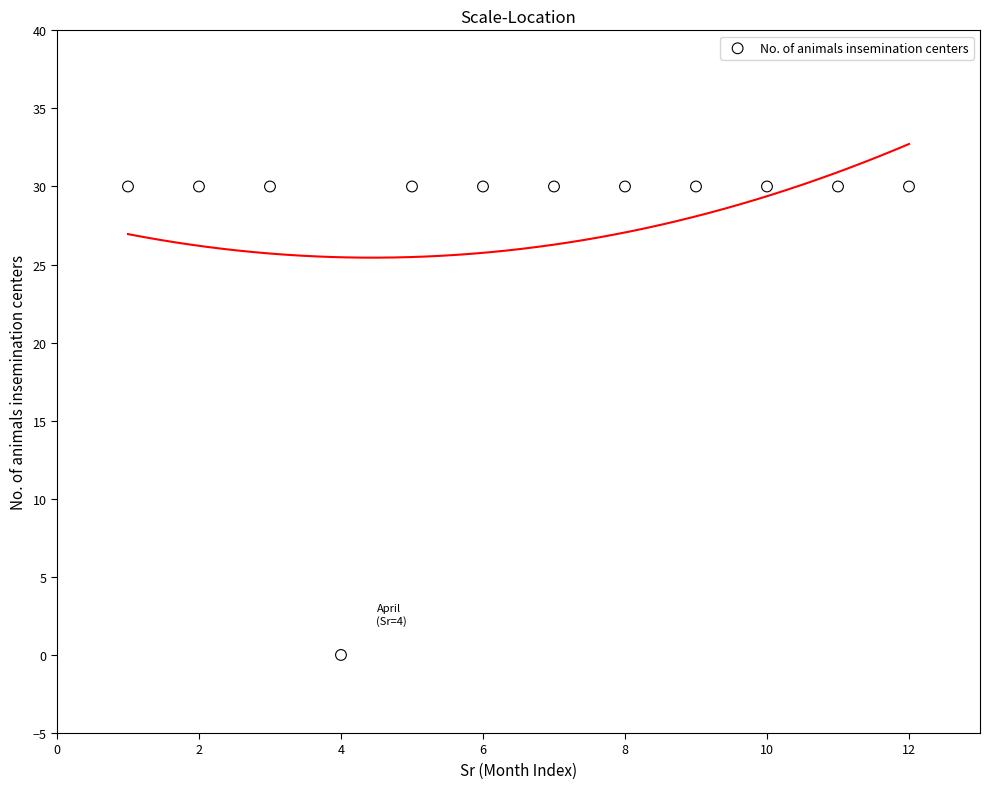

What is the range of Y values (max minus min)?

30